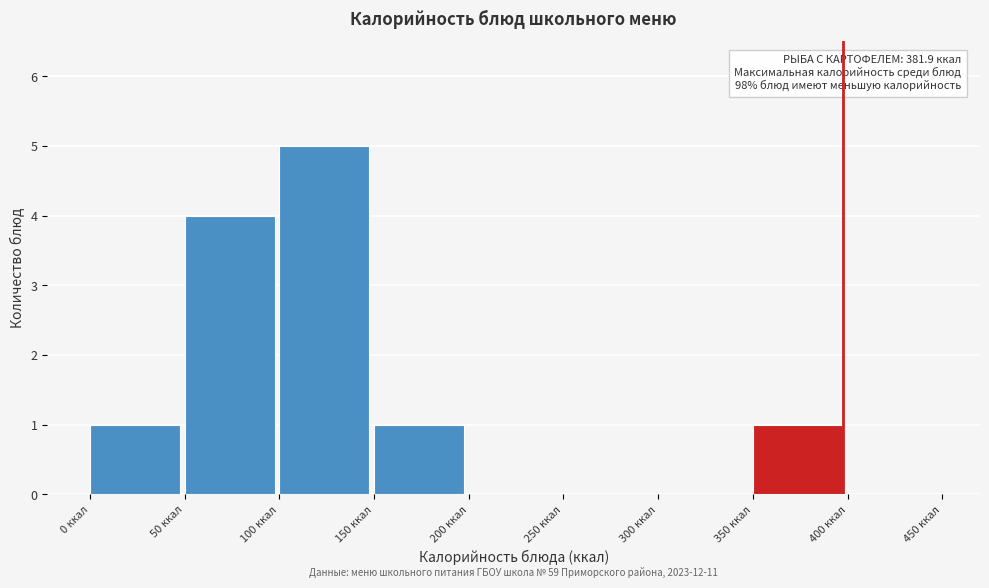

Over which range of the x-axis is the bar tallest?

100 to 150